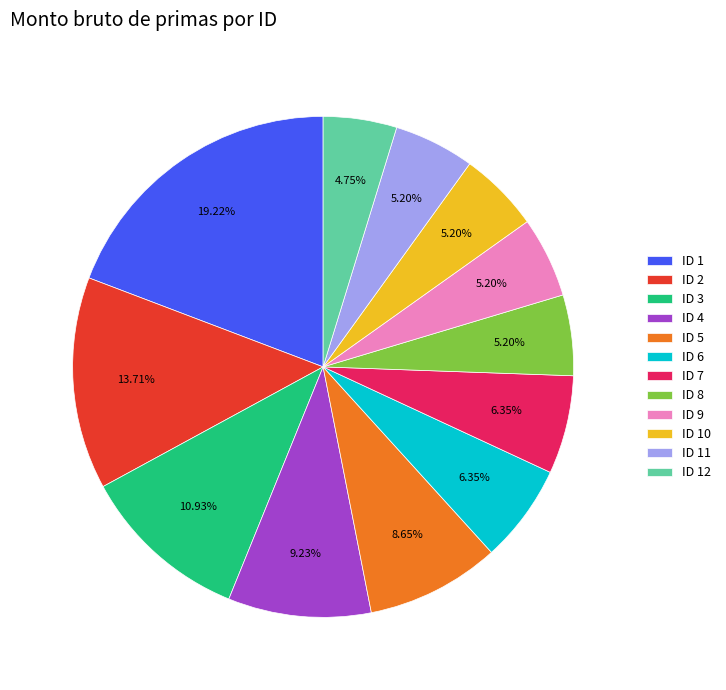

What is the ratio of the value at ID 2 to the value at ID 6?

2.2